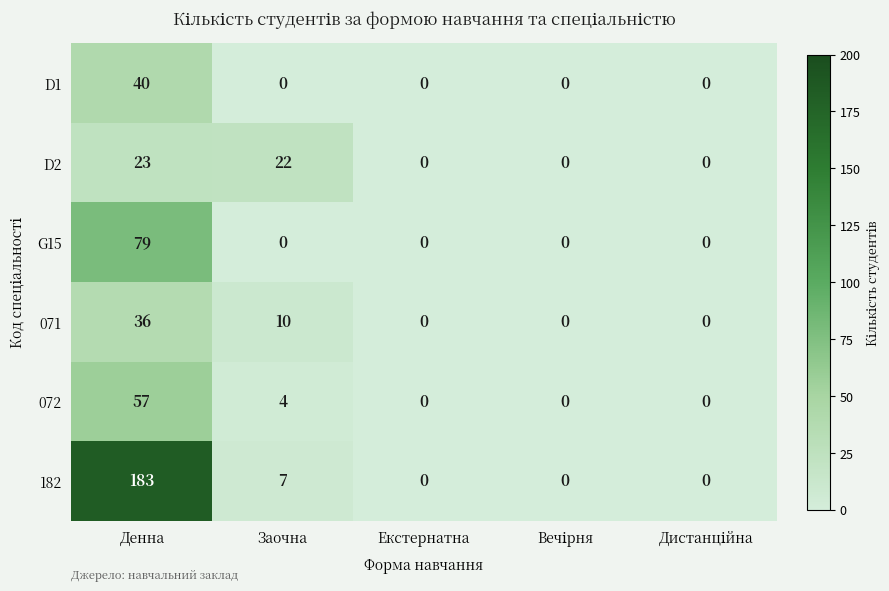

Which series has the widest spread of values?

182